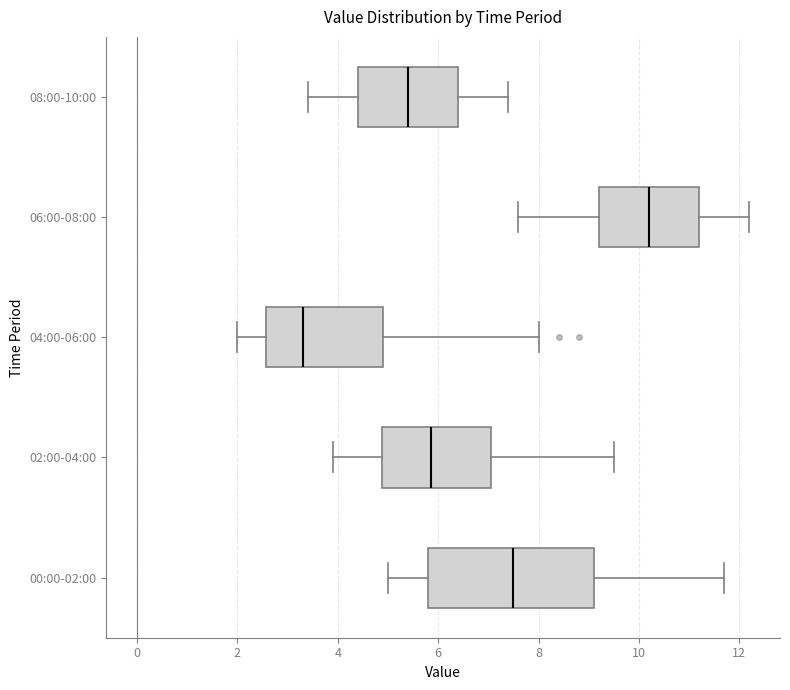

Which box's median line is the furthest to the right?

06:00-08:00